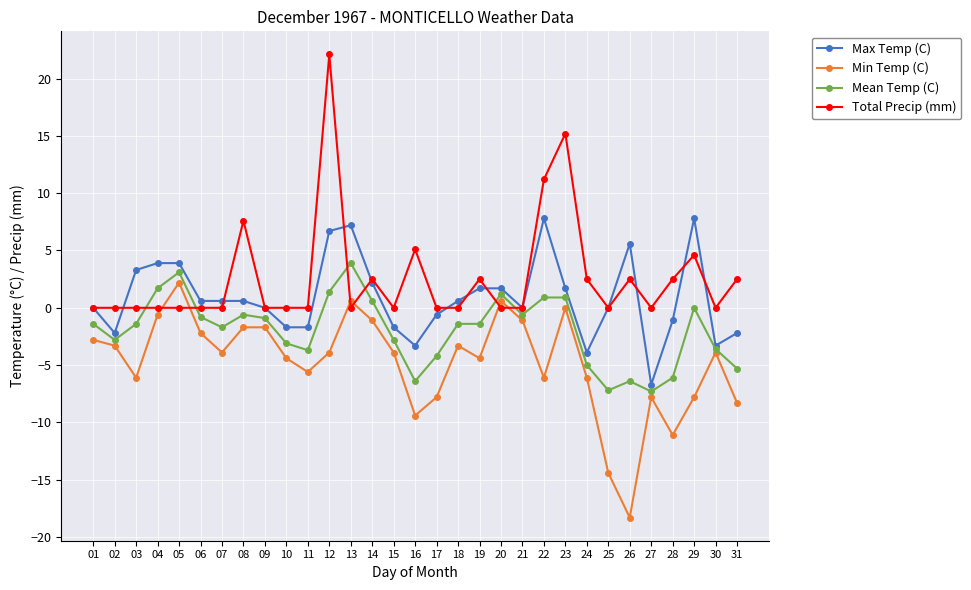

Rank the series by their average value, from highest to lowest.

Total Precip (mm), Max Temp (C), Mean Temp (C), Min Temp (C)